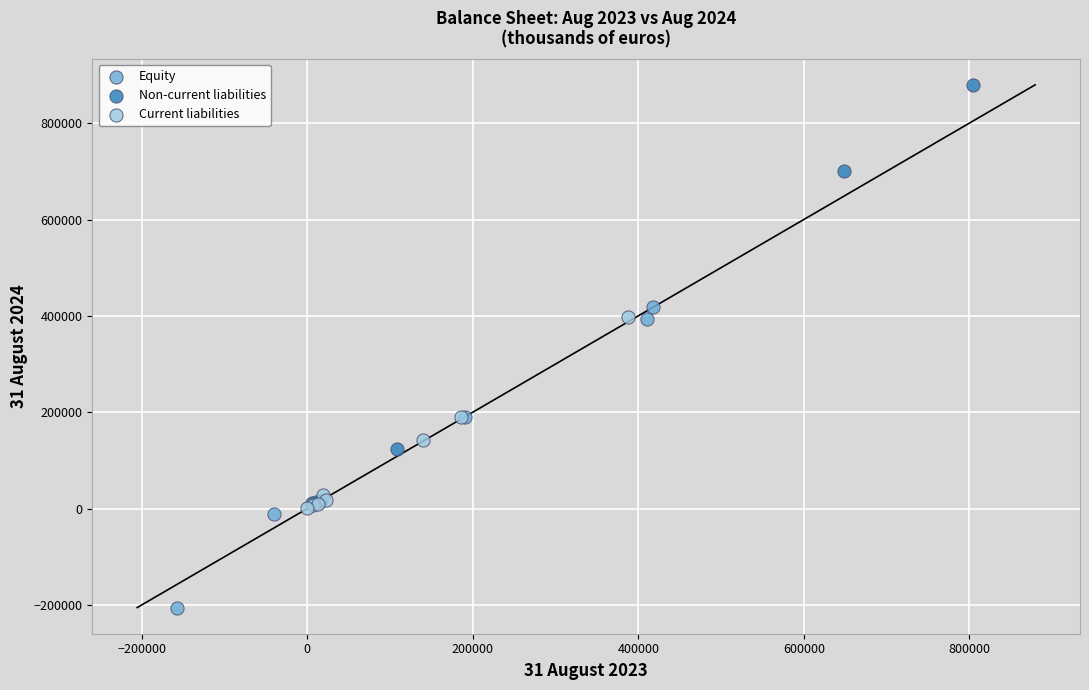

What are all the series names shown in the legend?

Equity, Non-current liabilities, Current liabilities